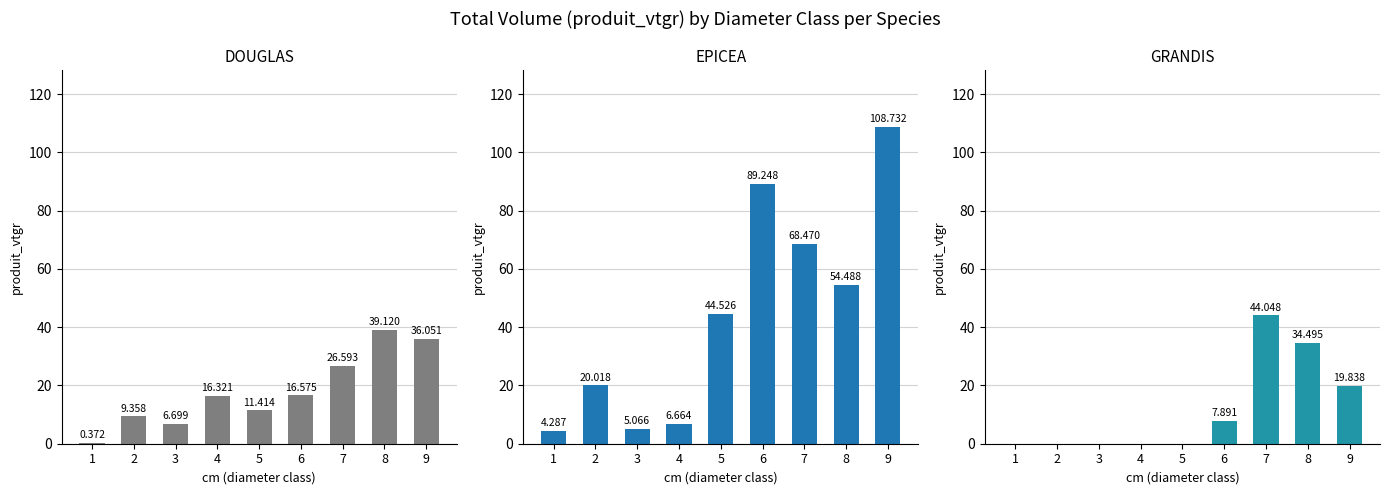

What is the difference between the highest and lowest values at 9?

88.9